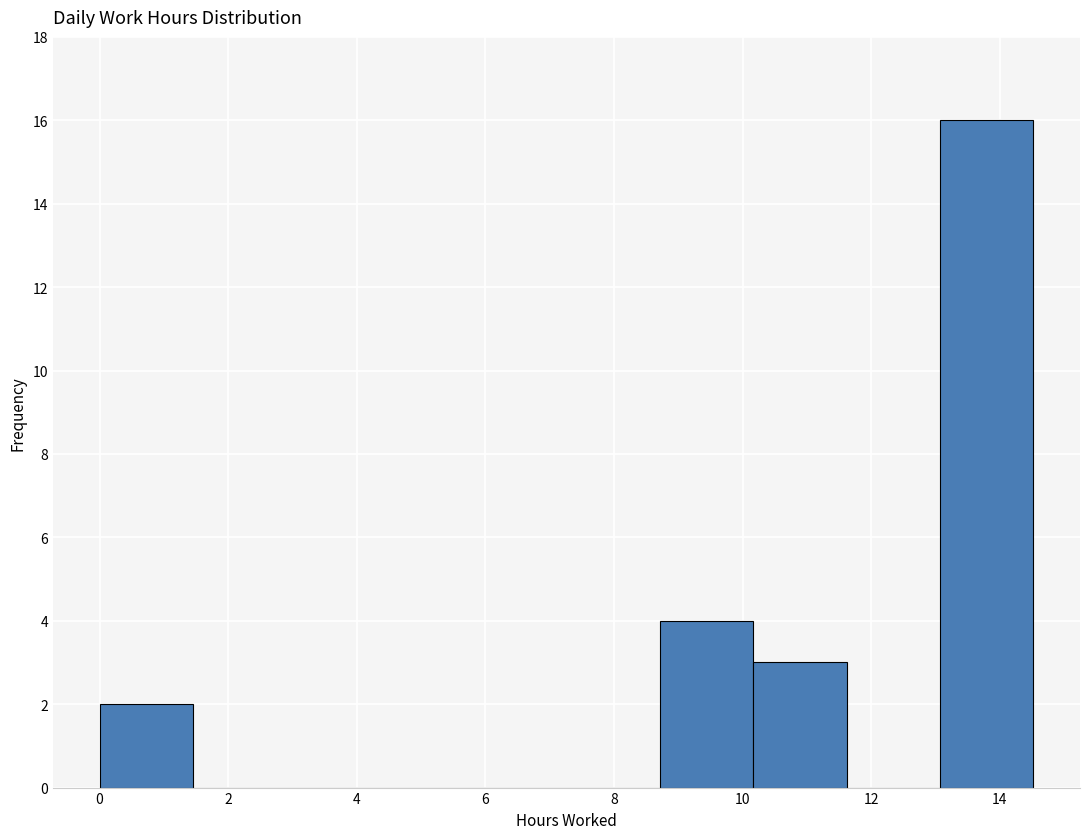

Over which range of the x-axis is the bar tallest?

13.0 to 14.6